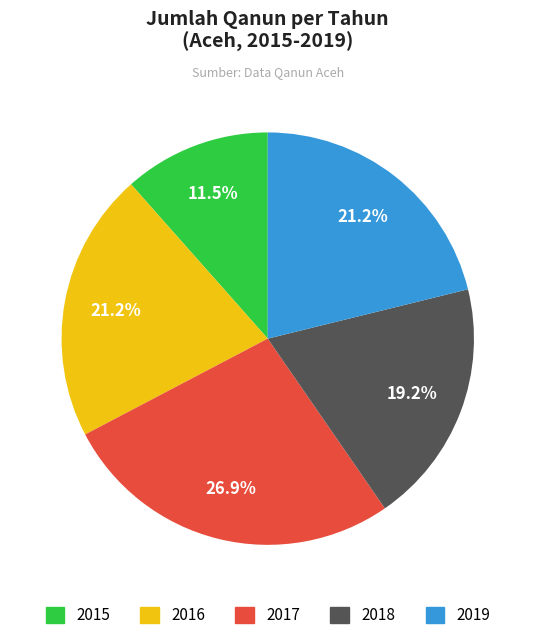

Is it true that 2018 is 19% of the pie?

True